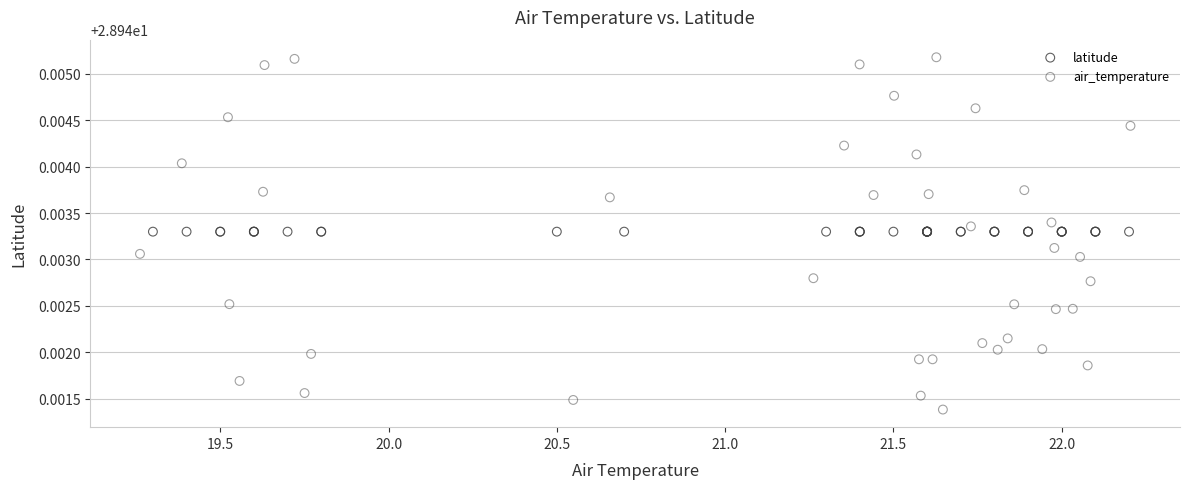

Which series contains the highest Y value?

air_temperature